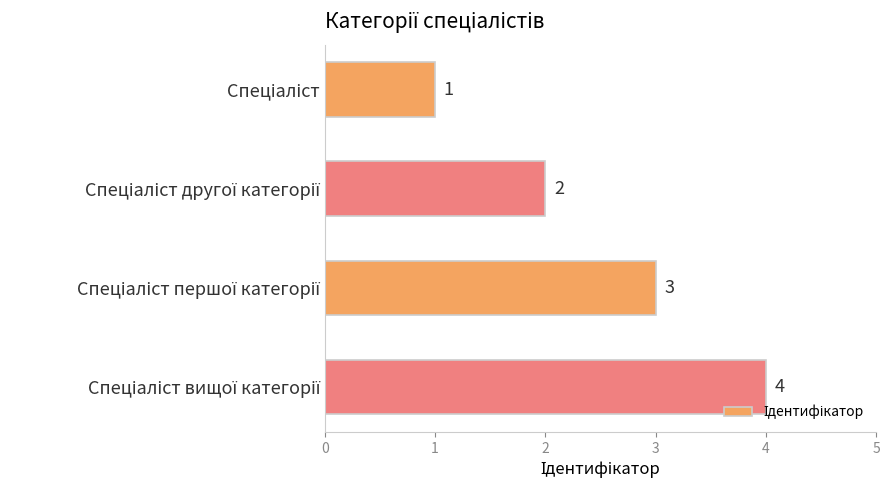

What is the sum of all values?

10